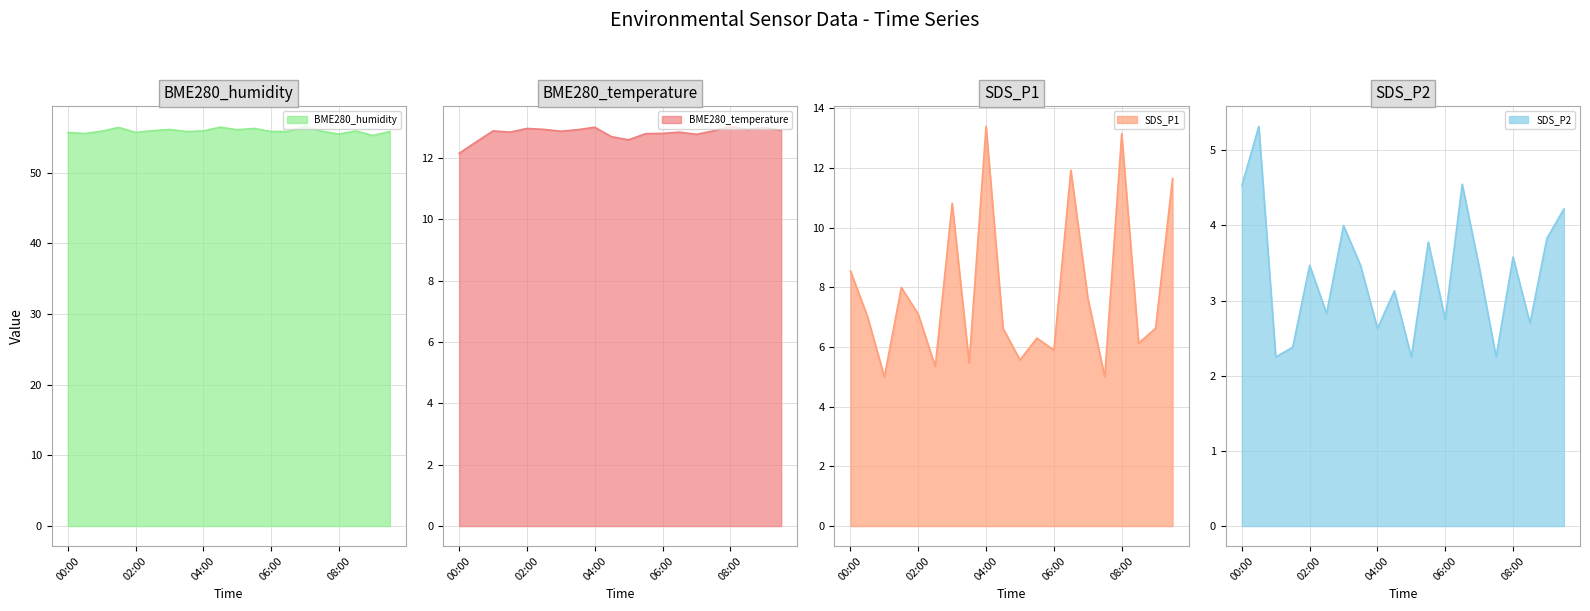

At which category does the chart reach its peak across all series?

07:00